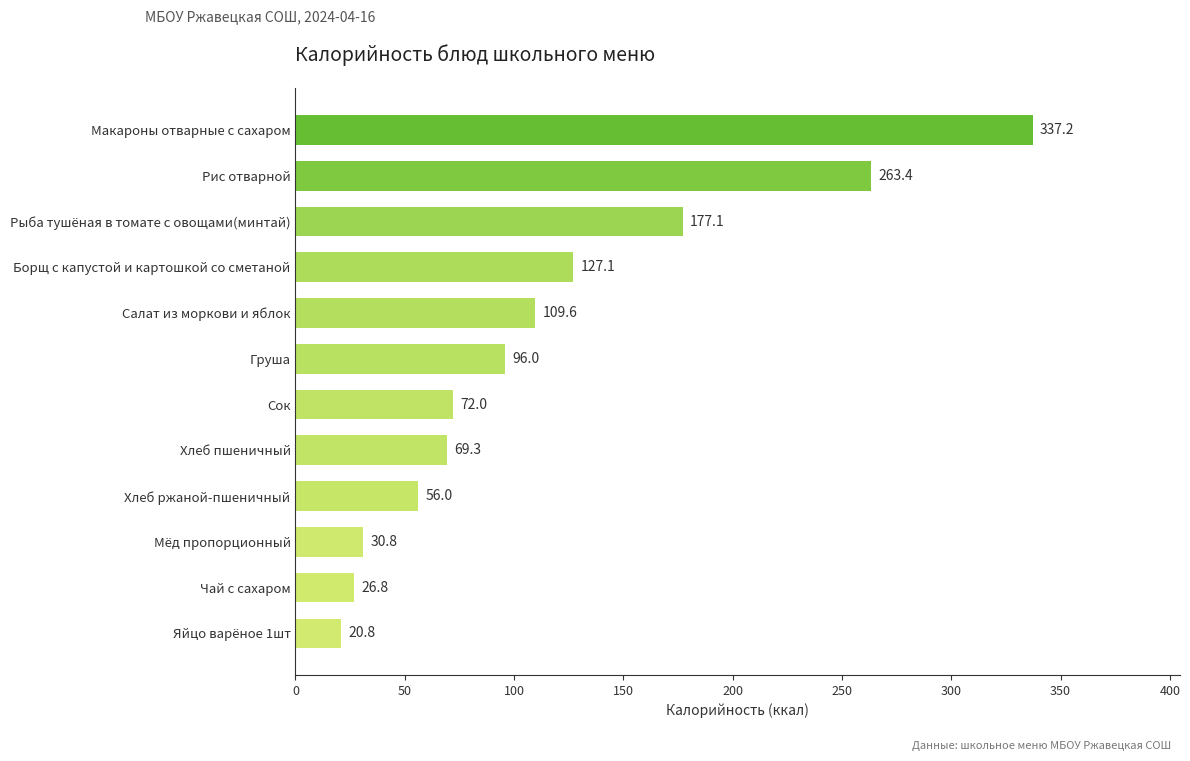

What is the sum of all values?

1386.1